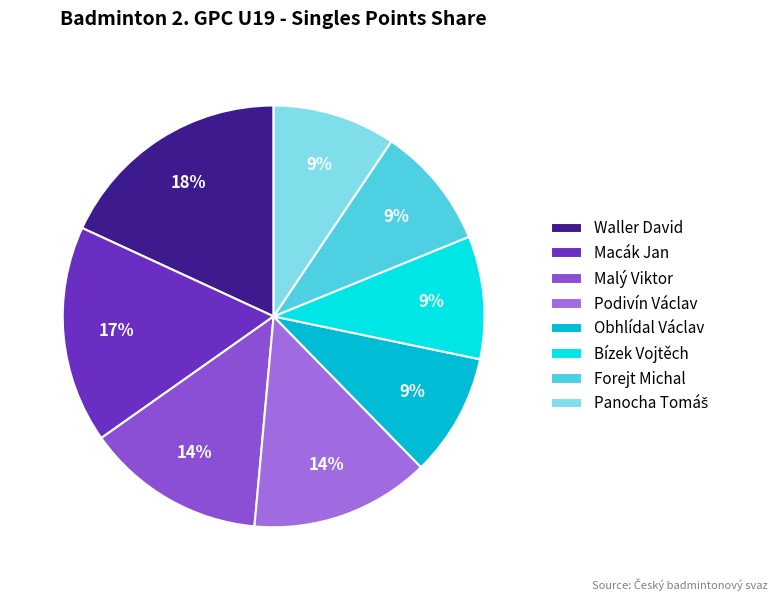

Is it true that Forejt Michal is 1% of the pie?

False